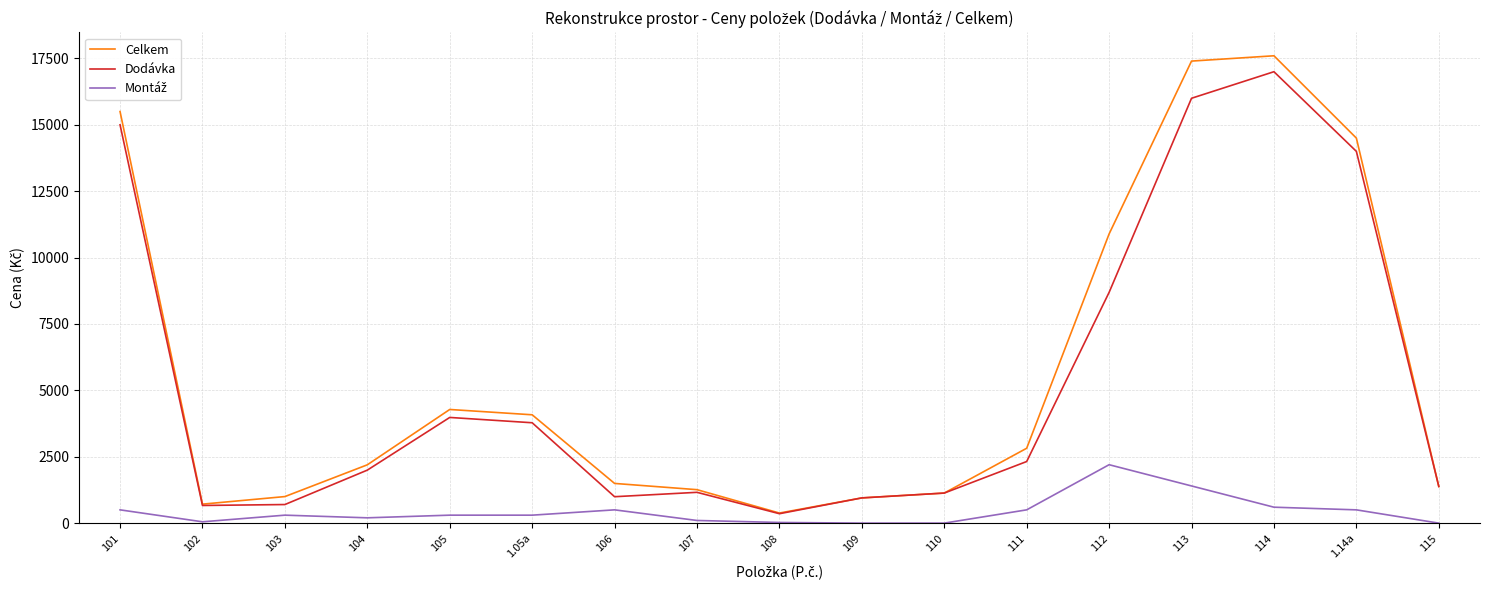

What is the highest value of the Dodávka series?

17000